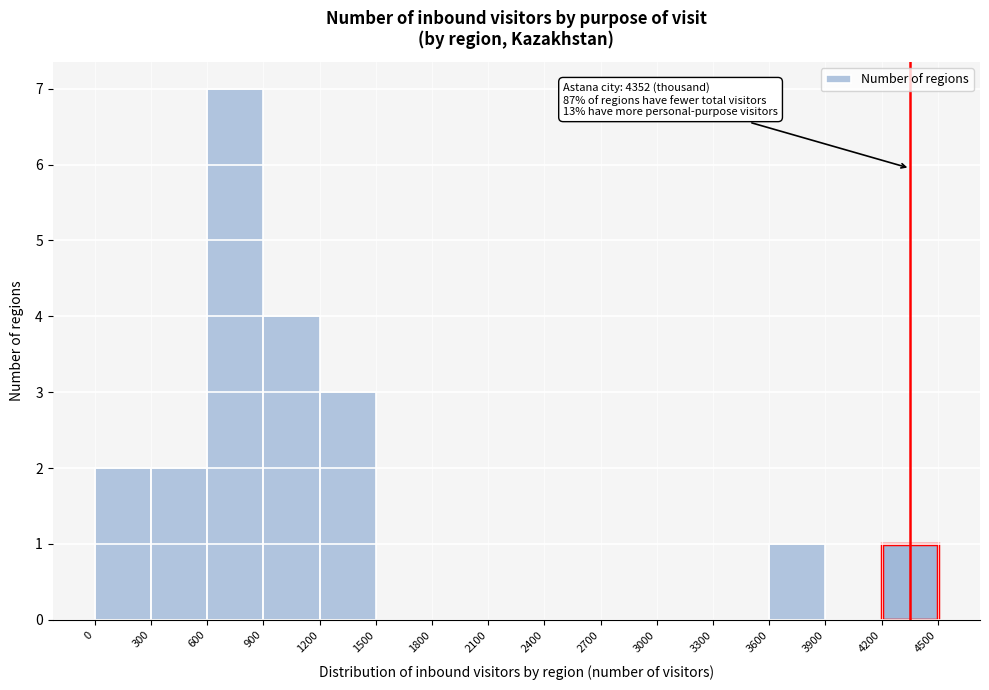

Which range on the x-axis has the tallest bar?

600 to 900